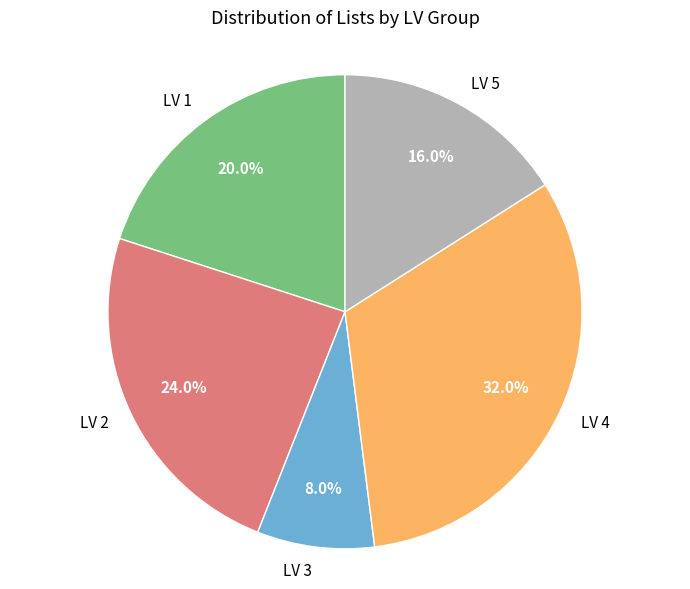

Between LV 1 and LV 5, which is larger?

LV 1